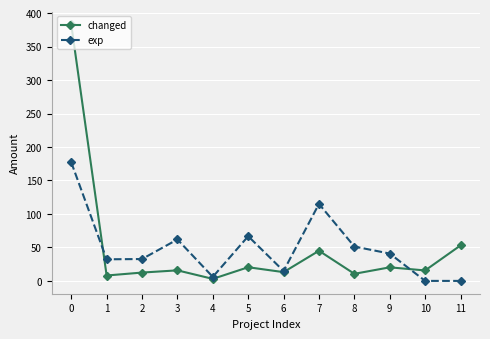

Does the chart have visible grid lines?

Yes